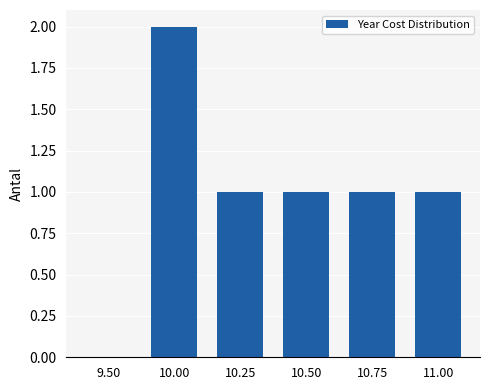

Reading left to right, transcribe all the data shown in this chart.

9.50=0	10.00=2	10.25=1	10.50=1	10.75=1	11.00=1